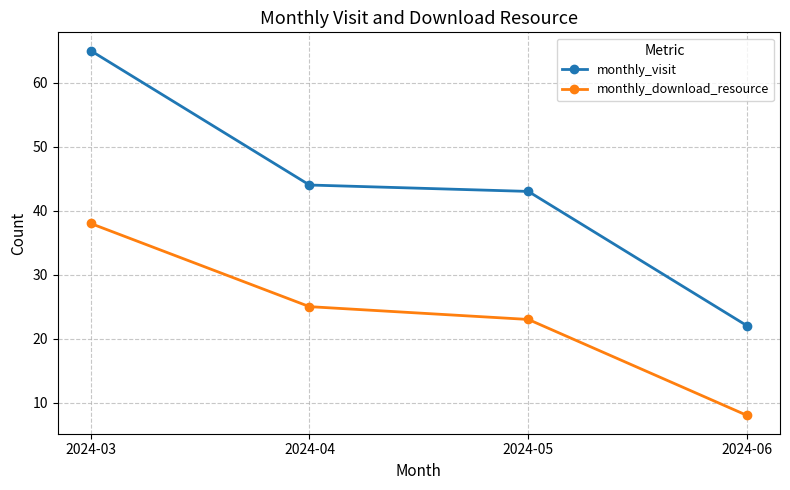

True or false: monthly_download_resource and monthly_visit intersect in this chart.

False